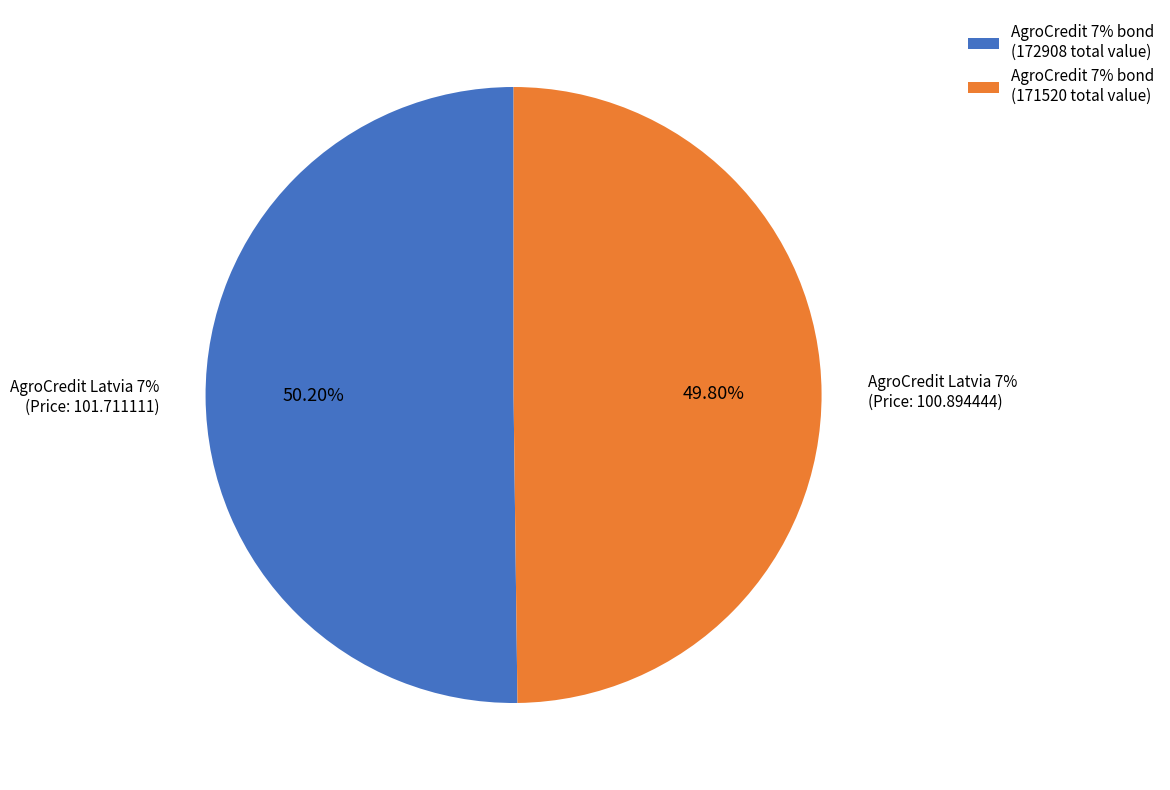

Count the number of slices in the pie.

3